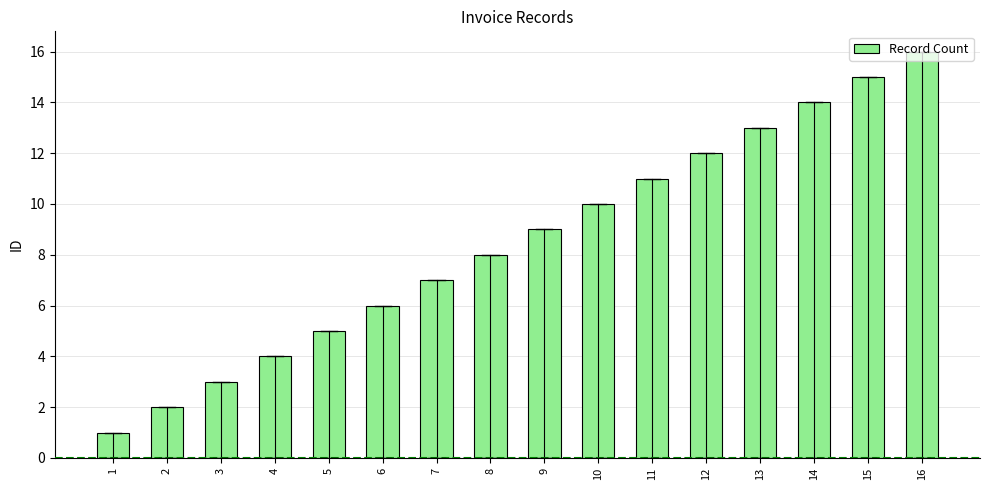

Reading left to right, what are all the values shown in this chart?

1	2	3	4	5	6	7	8	9	10	11	12	13	14	15	16